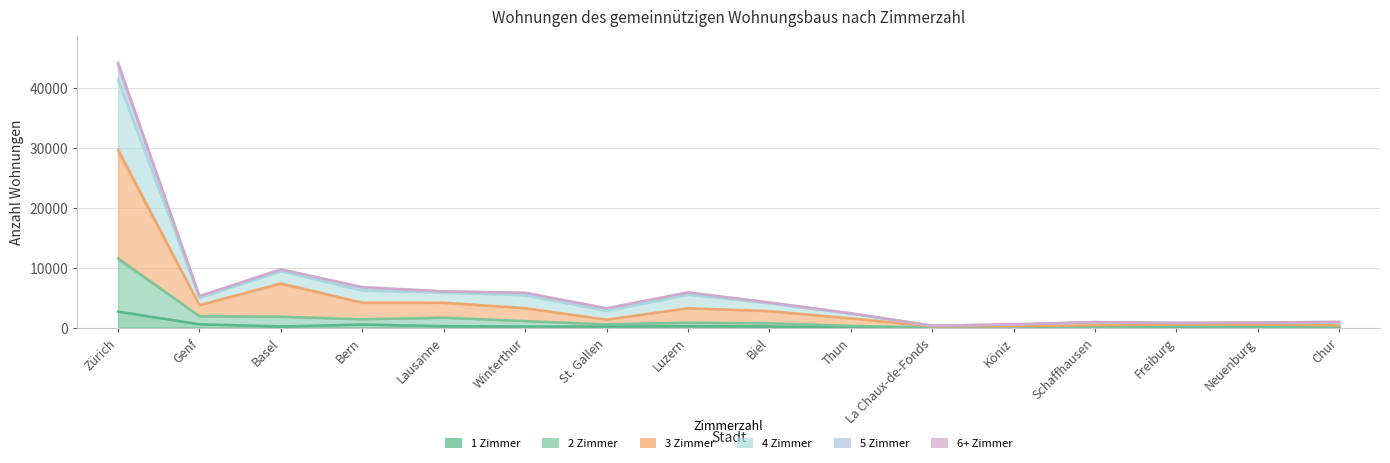

What is the label of the 1st point from the left?

Zürich